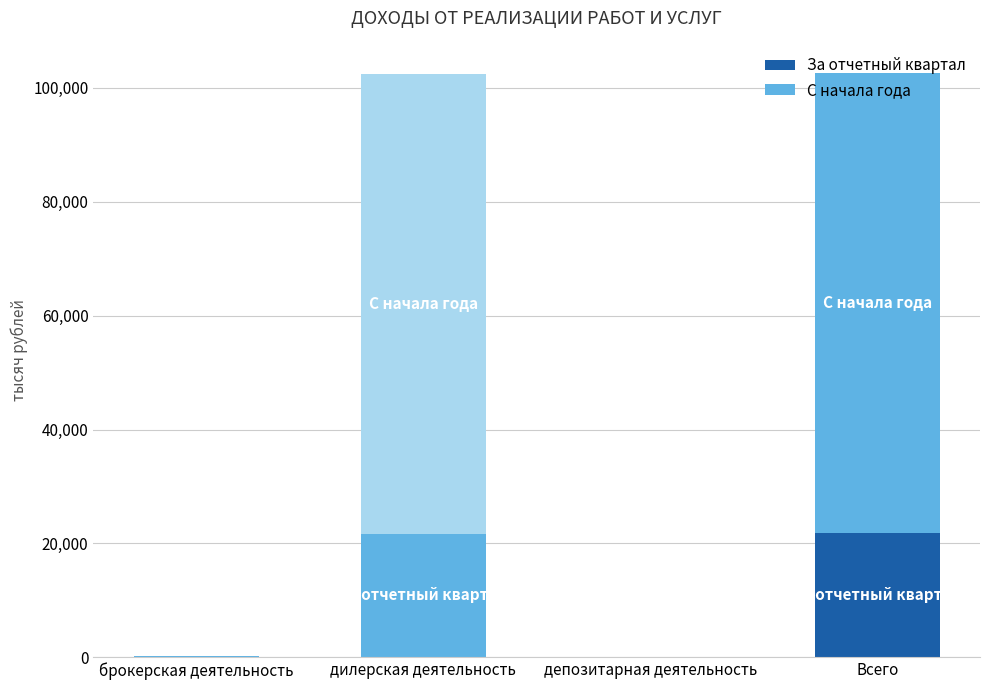

Between брокерская деятельность and депозитарная деятельность, which series saw the biggest shift?

С начала года